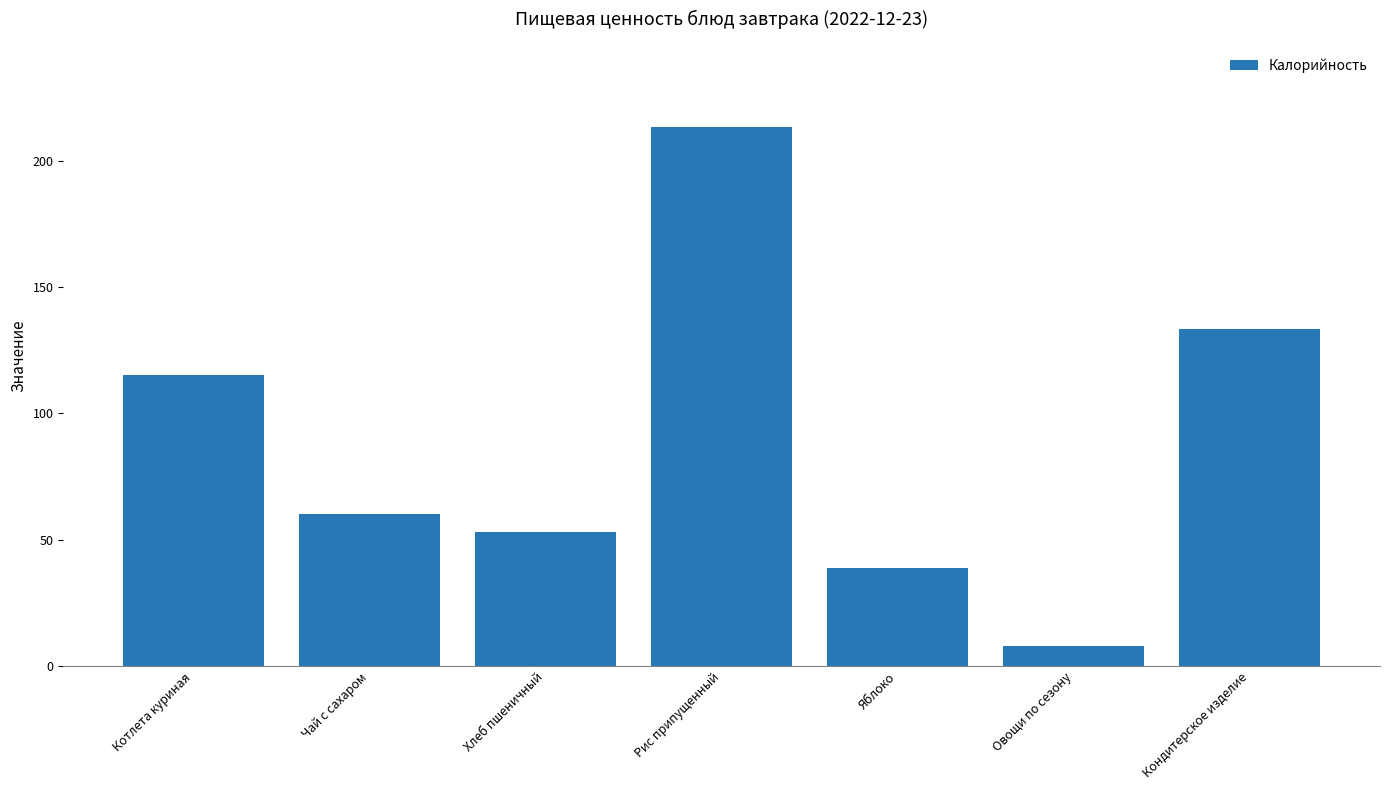

What is the difference between the values at Кондитерское изделие and Яблоко?

94.8